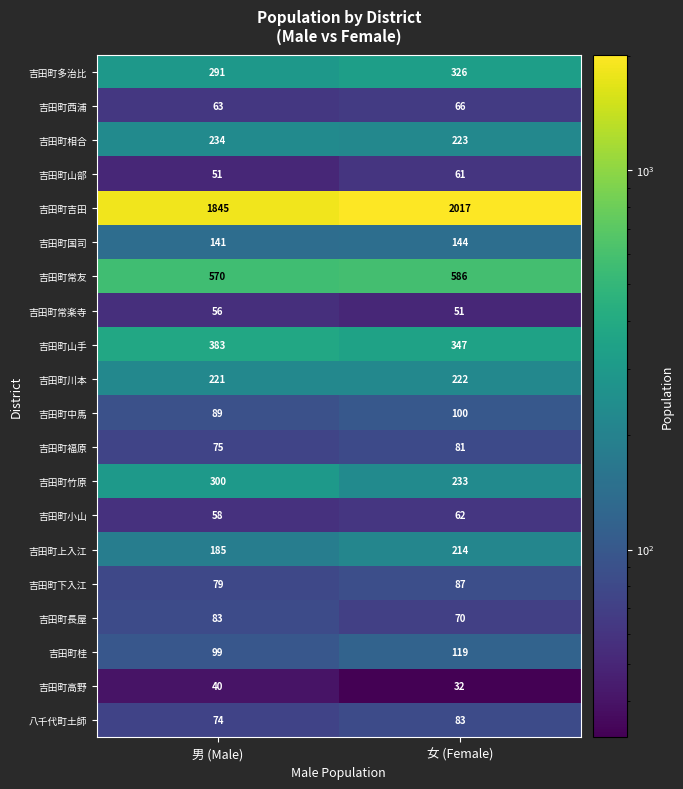

What is the average value of the 吉田町吉田 series?

1931